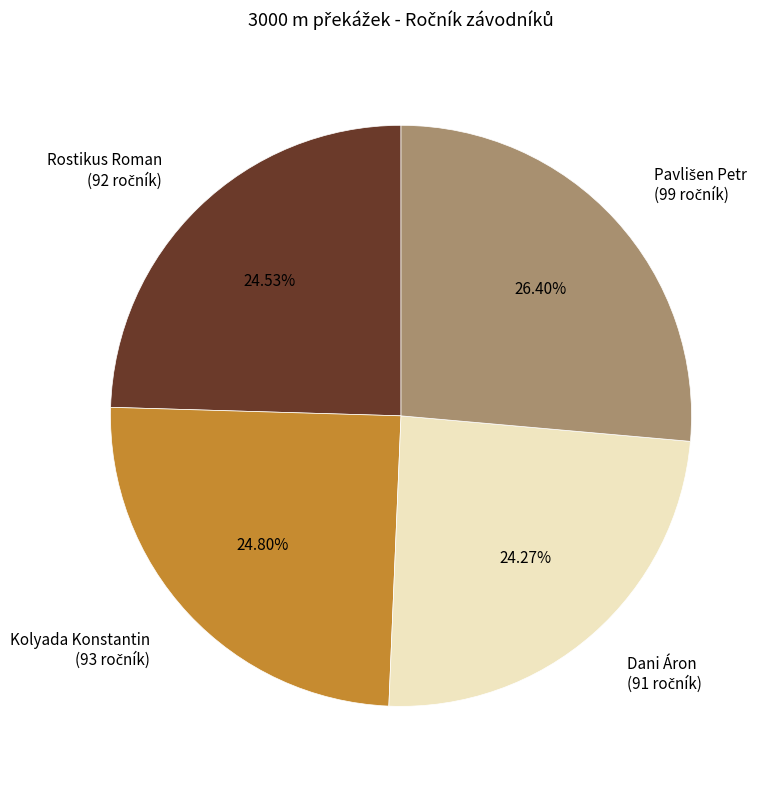

Does any single category account for the majority?

No